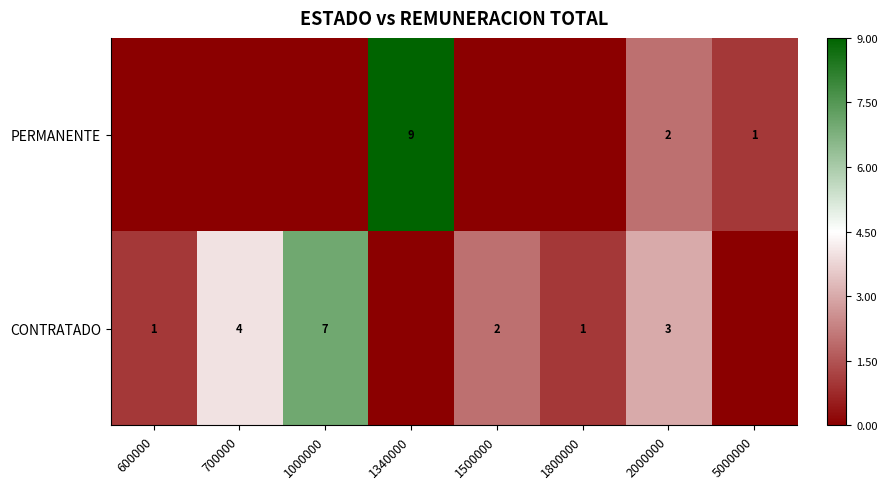

Rank the series at 2000000 from lowest to highest value.

PERMANENTE, CONTRATADO